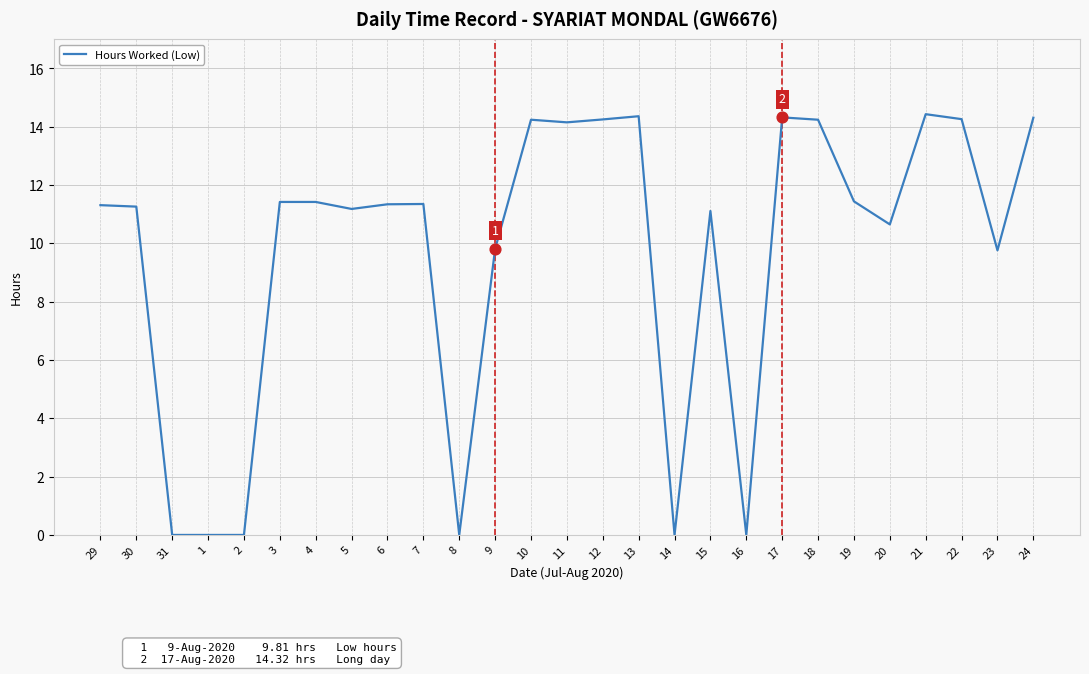

Approximately how many times larger is the value at 15 compared to 29?

1.0